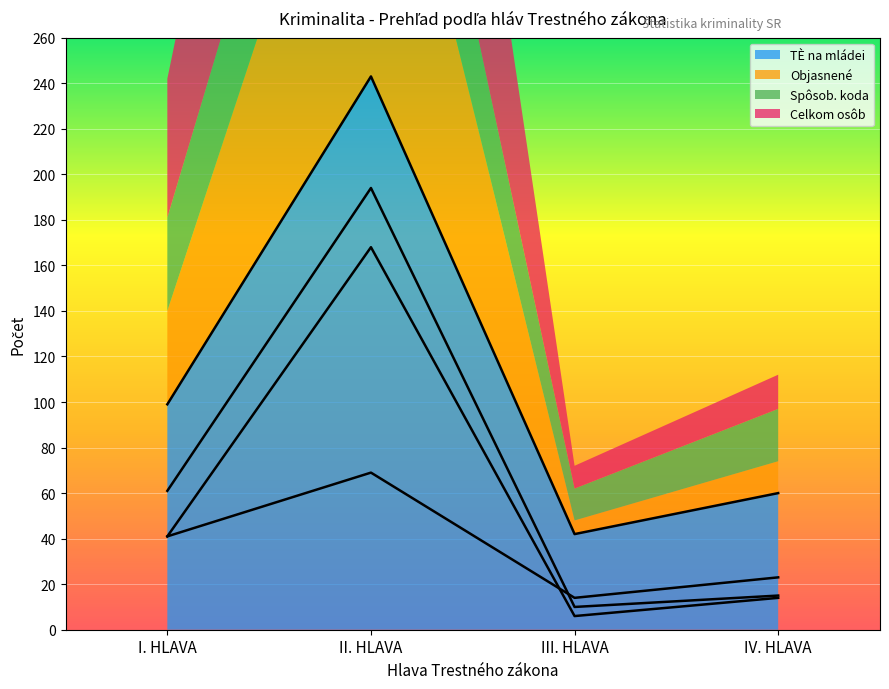

What position from the left is IV. HLAVA?

4